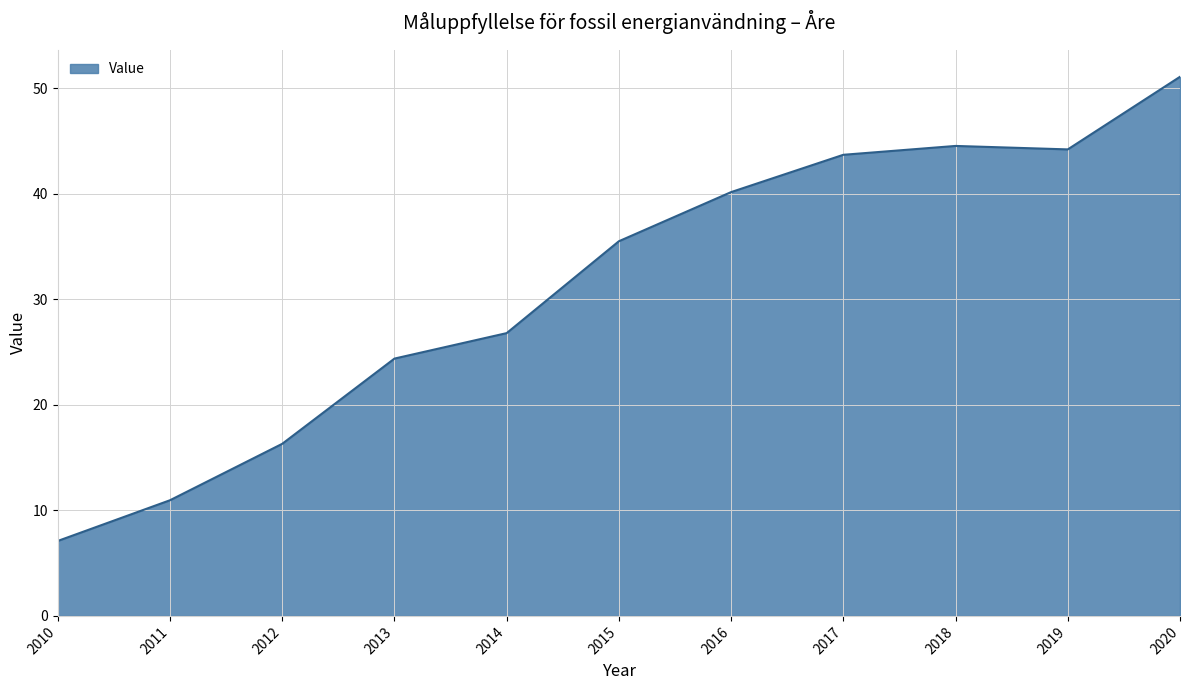

At which category does the data reach its first local valley?

2019